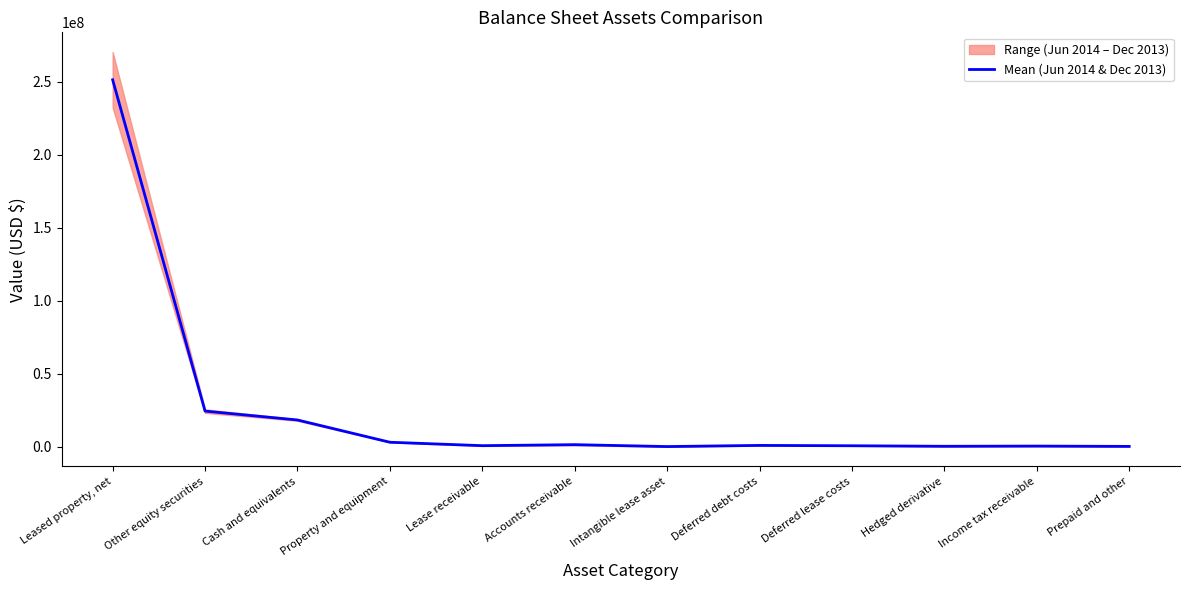

What is the minimum value shown in the chart?

291939.5